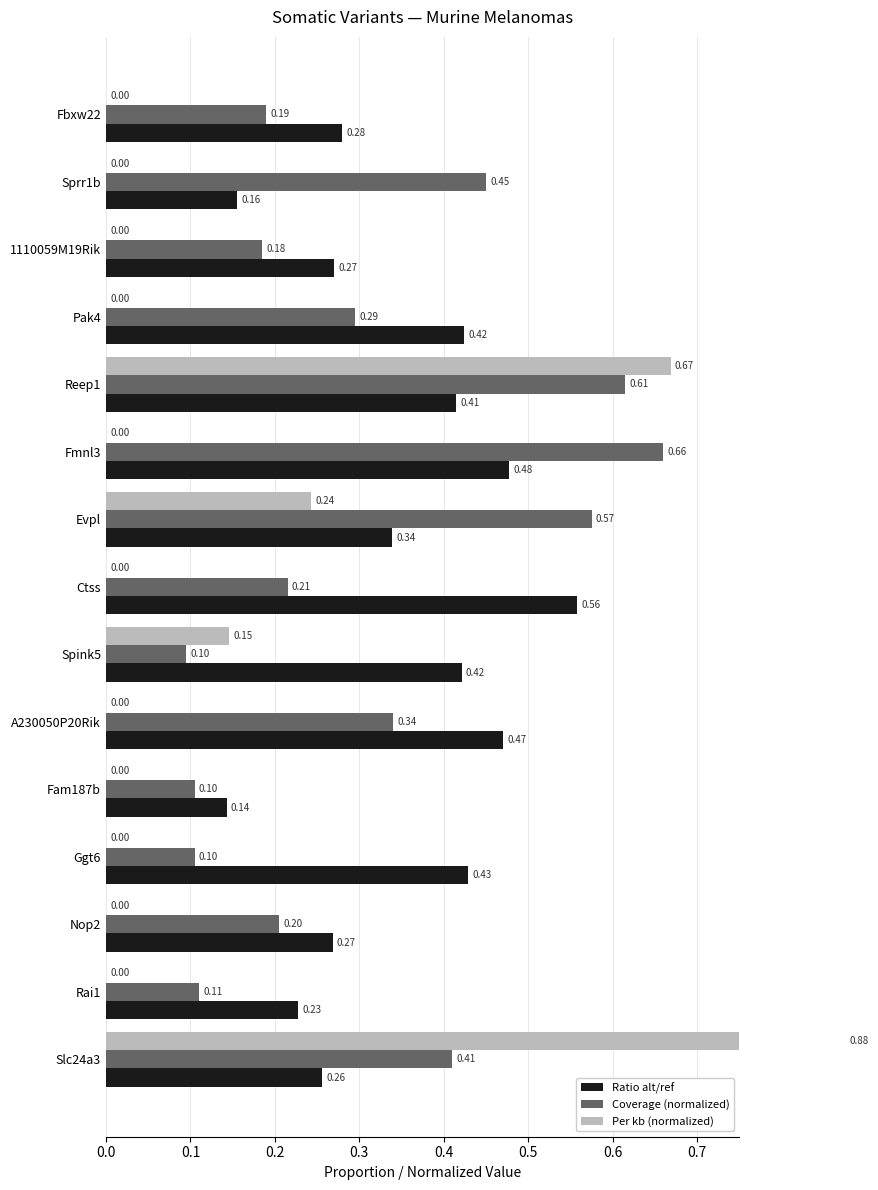

How many bars are there in total?

45